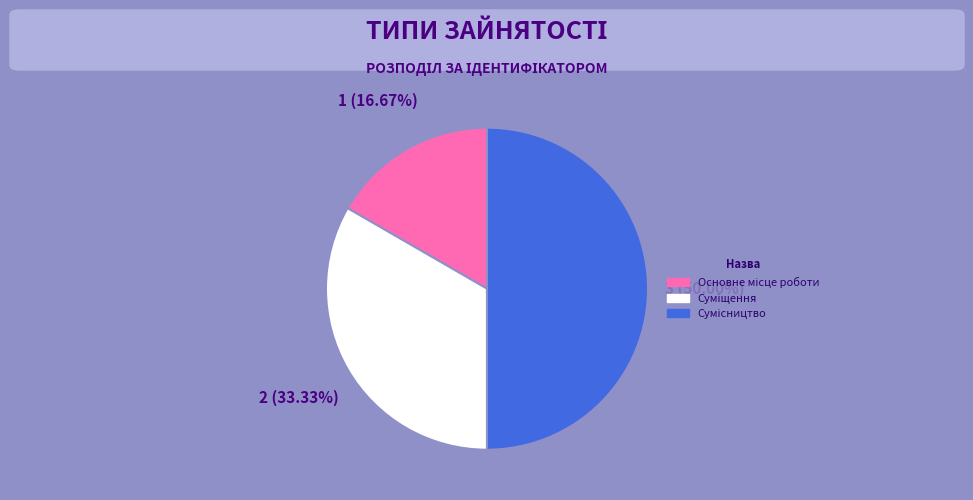

Count the number of slices in the pie.

3